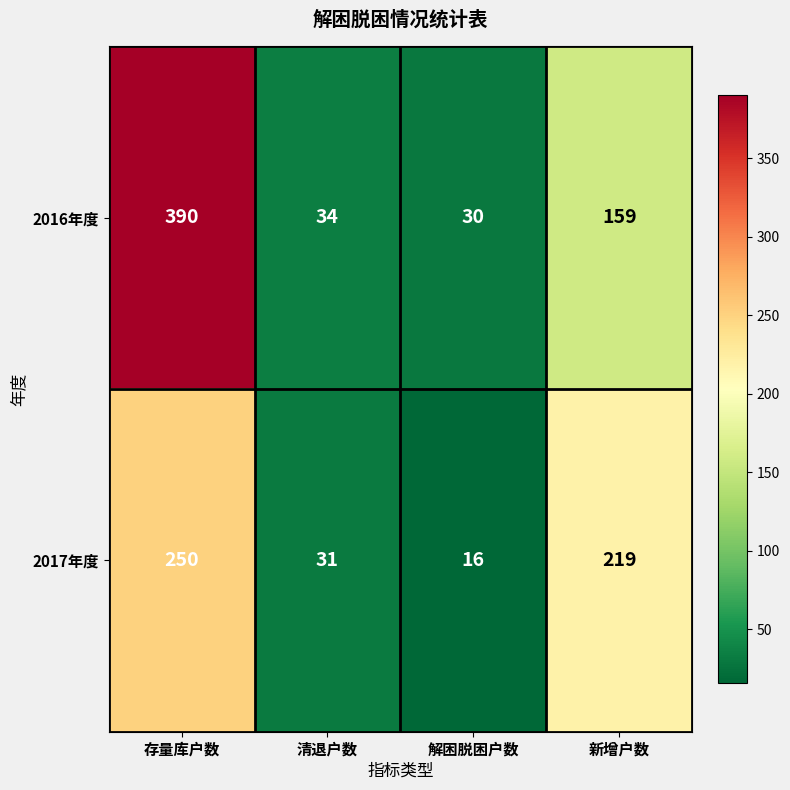

How many series are shown in this chart?

2